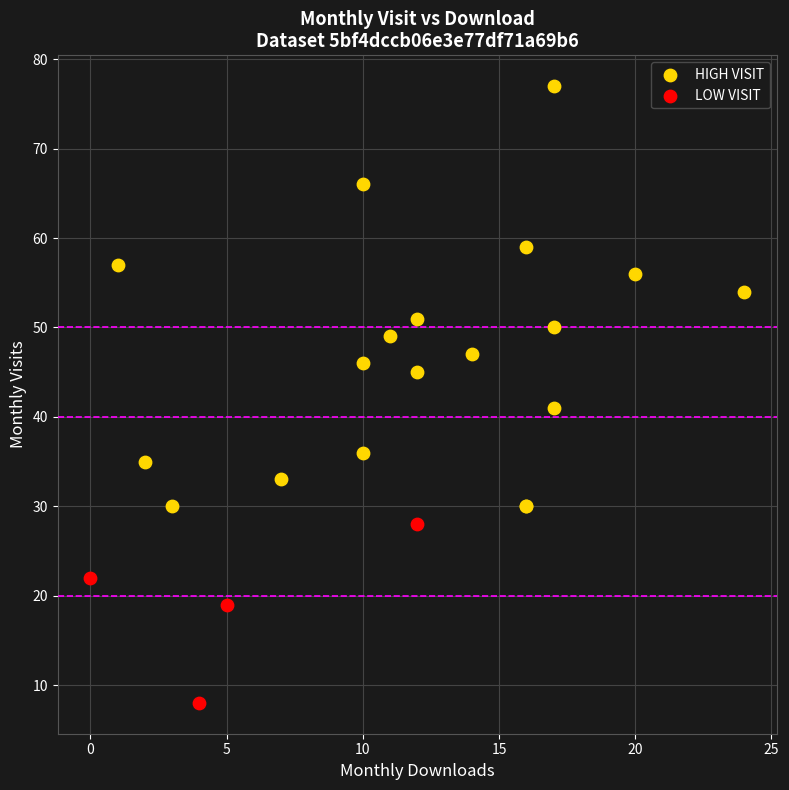

Which series reaches the minimum Y coordinate?

LOW VISIT